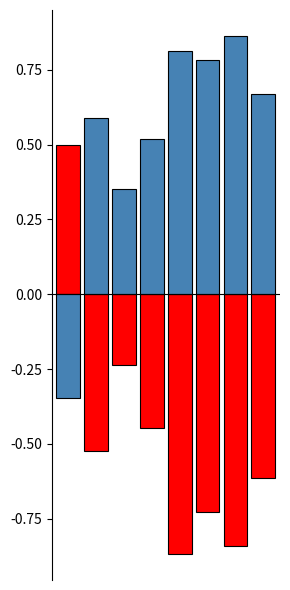

Reading left to right, list all the values displayed in this chart.

中学校_令和4年: 0.5	-0.5	-0.2	-0.4	-0.9	-0.7	-0.8	-0.6
高校_令和6年: -0.3	0.6	0.4	0.5	0.8	0.8	0.9	0.7